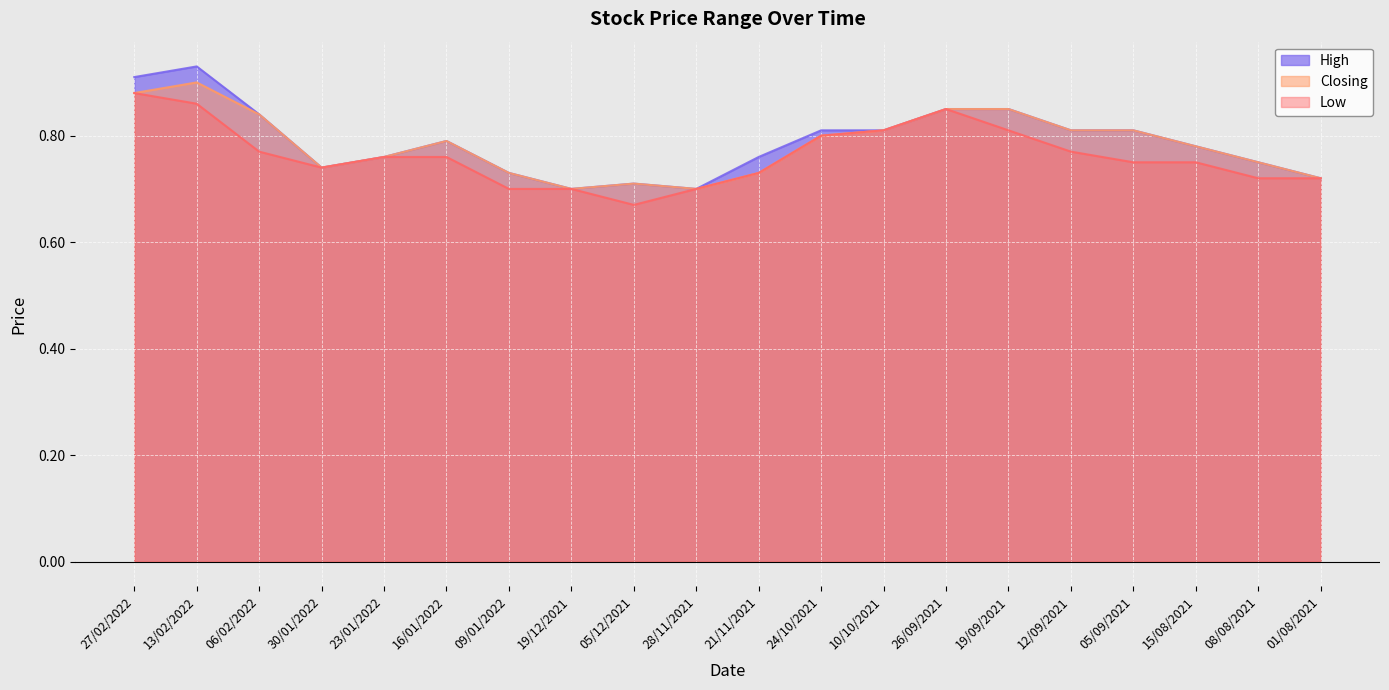

What is the greatest value displayed?

0.9